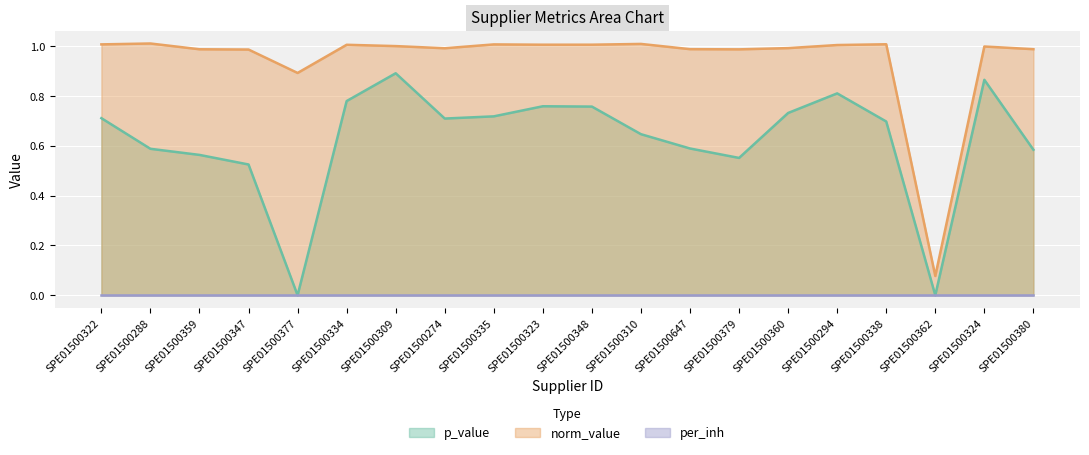

What is the spread (max minus min) of values at SPE01500362?

0.1